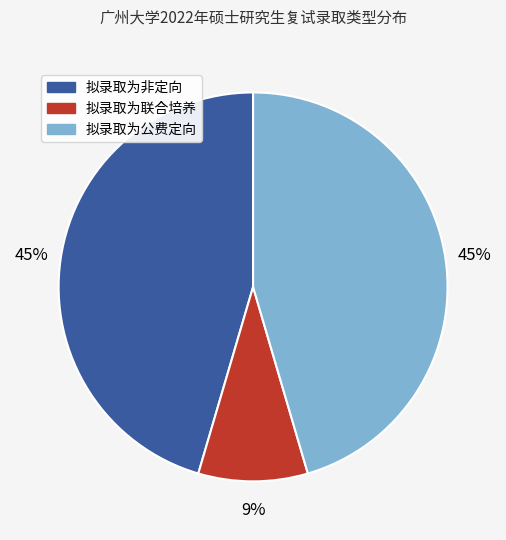

To the nearest percent, what percentage of the pie is 拟录取为公费定向?

45%